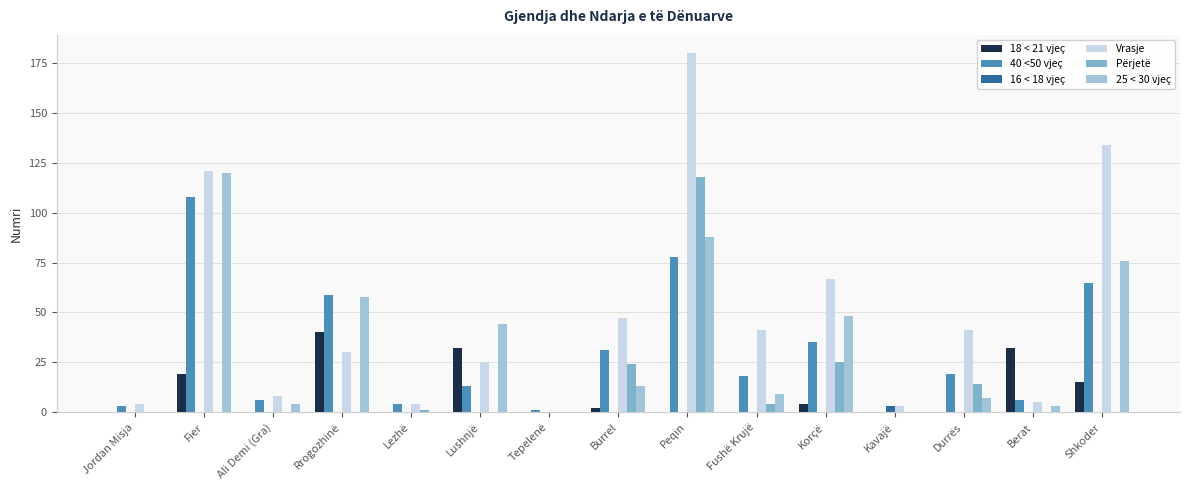

Does the chart contain stacked bars?

No